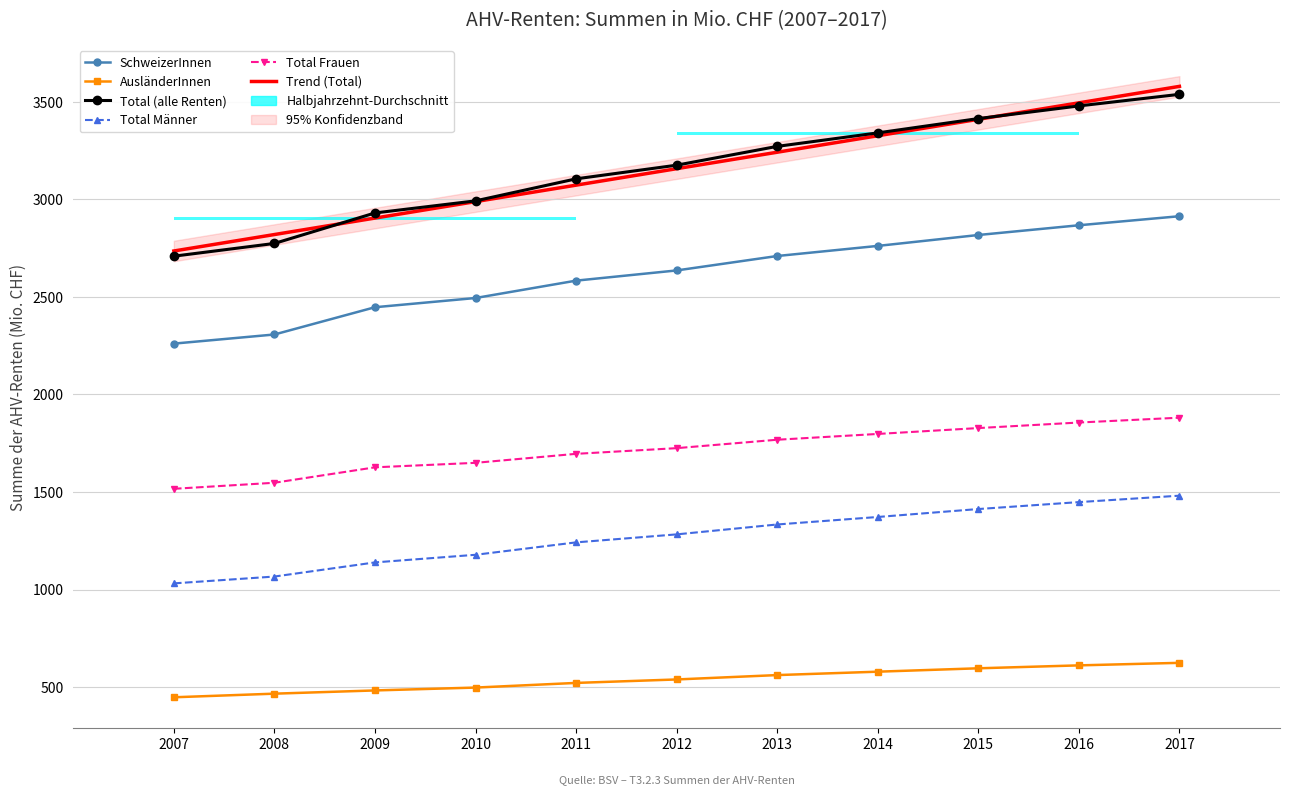

Which category has the highest value in the Total (alle Renten) series?

2017